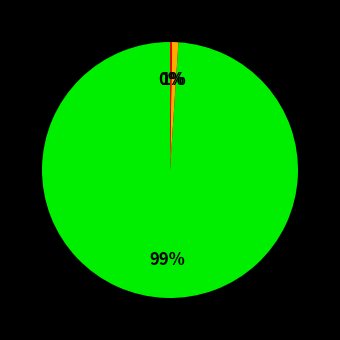

Does any single category account for the majority?

Yes